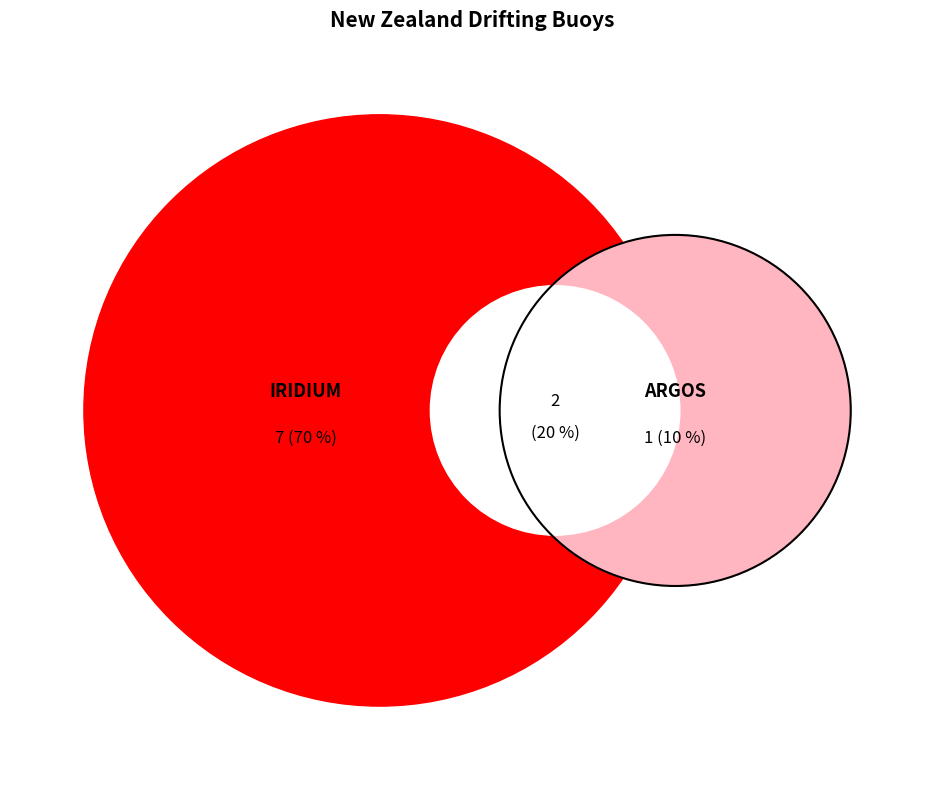

Is 55580 the majority of the pie?

No